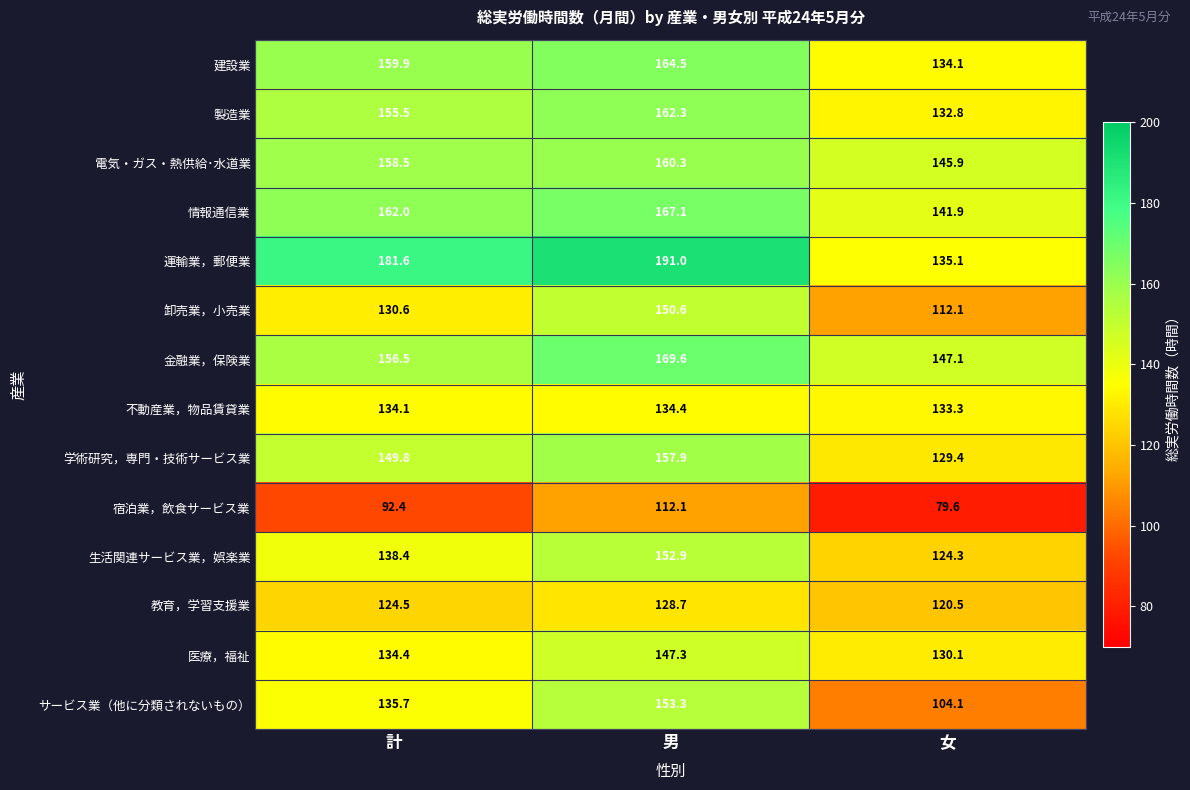

Which series has the widest spread of values?

運輸業，郵便業